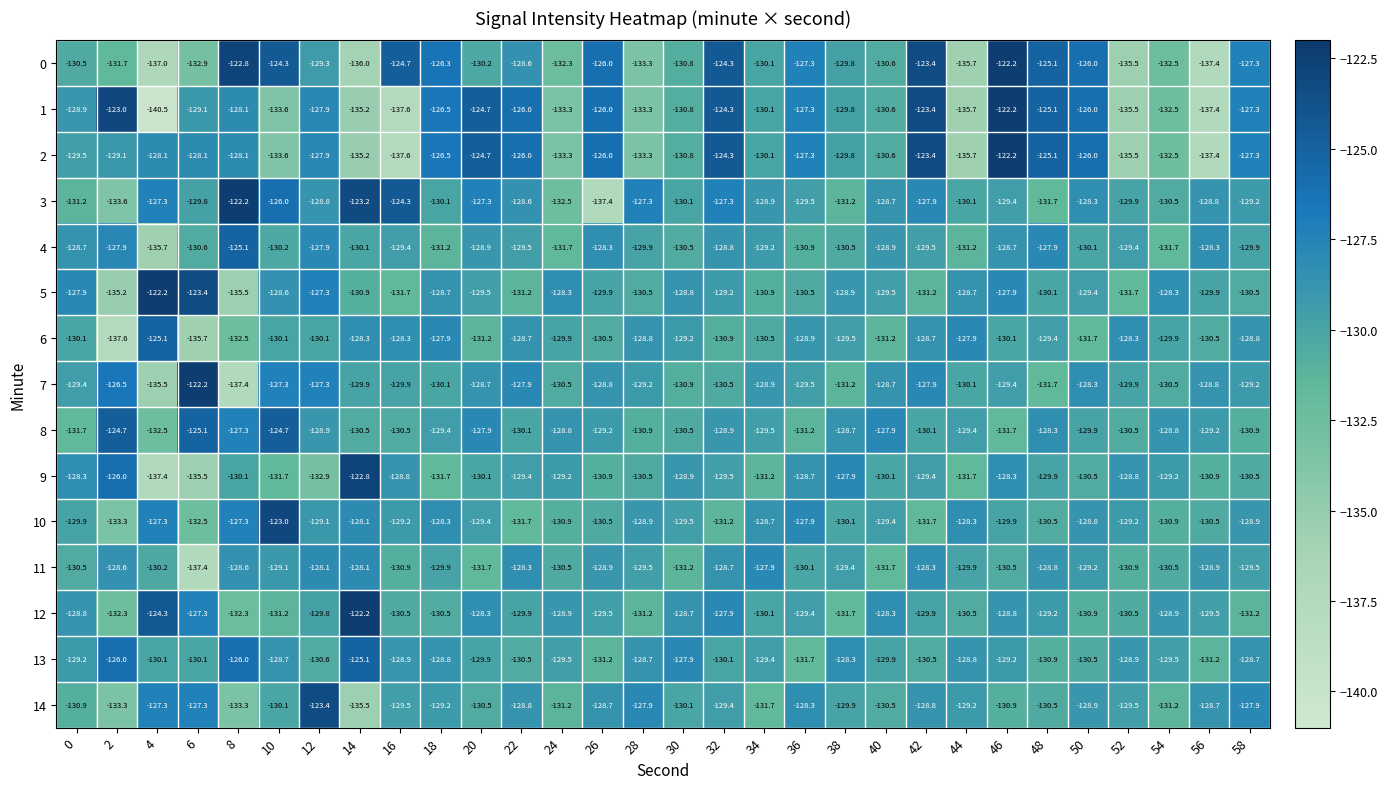

At which category is the sum across all series the highest?

46